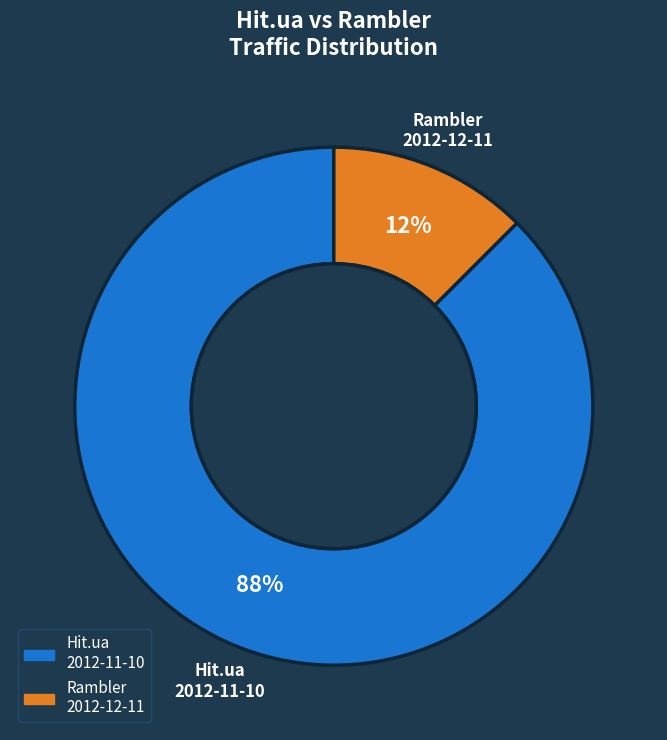

To the nearest percent, what is the average slice percentage?

50%